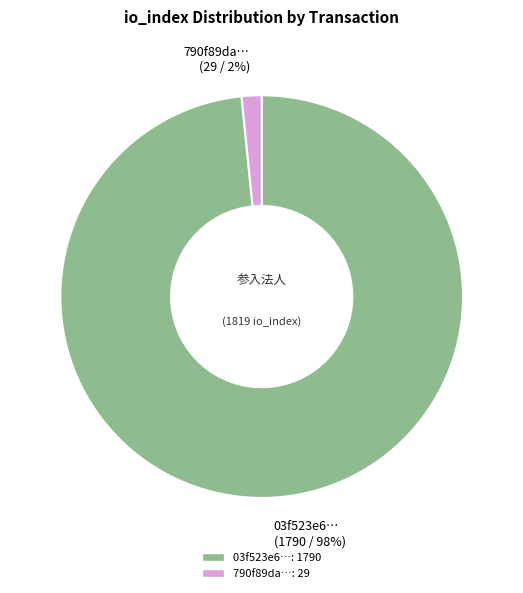

Does any single category account for the majority?

Yes